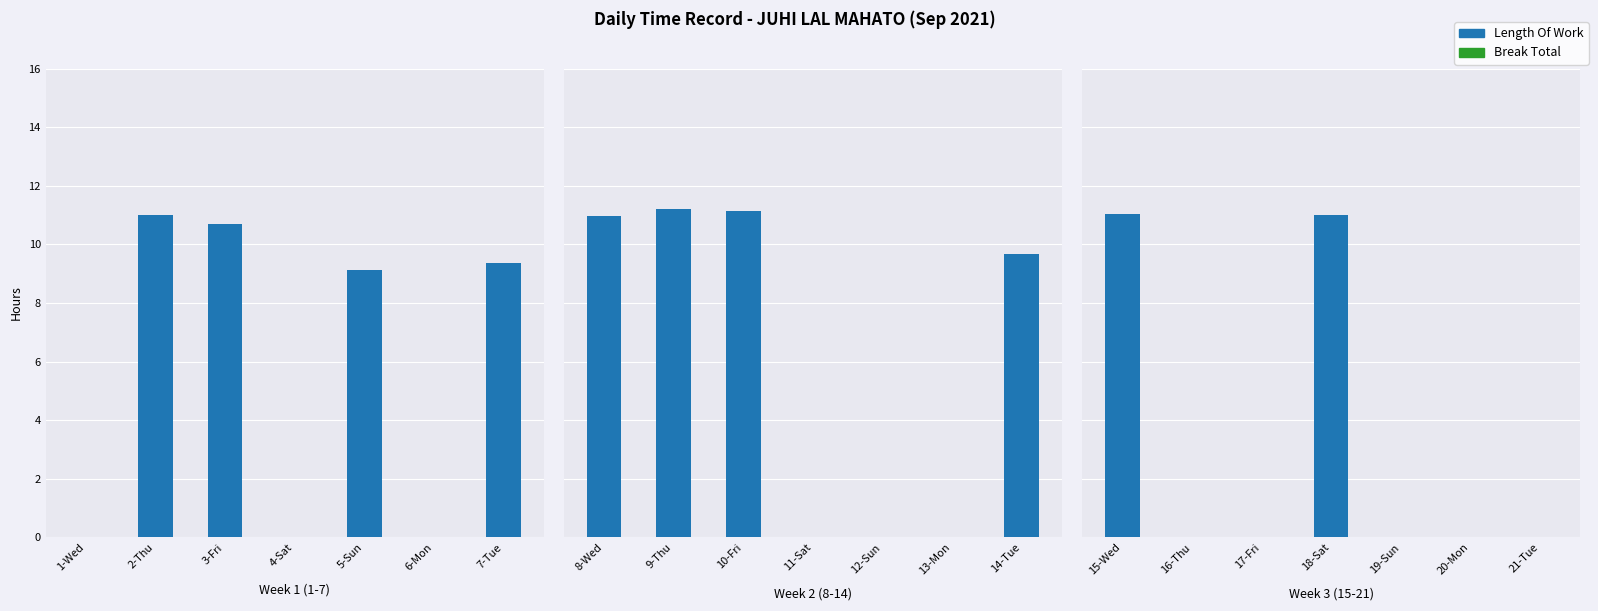

List the labels in order of Break Total value, largest first.

15-Wed, 16-Thu, 17-Fri, 18-Sat, 19-Sun, 20-Mon, 21-Tue